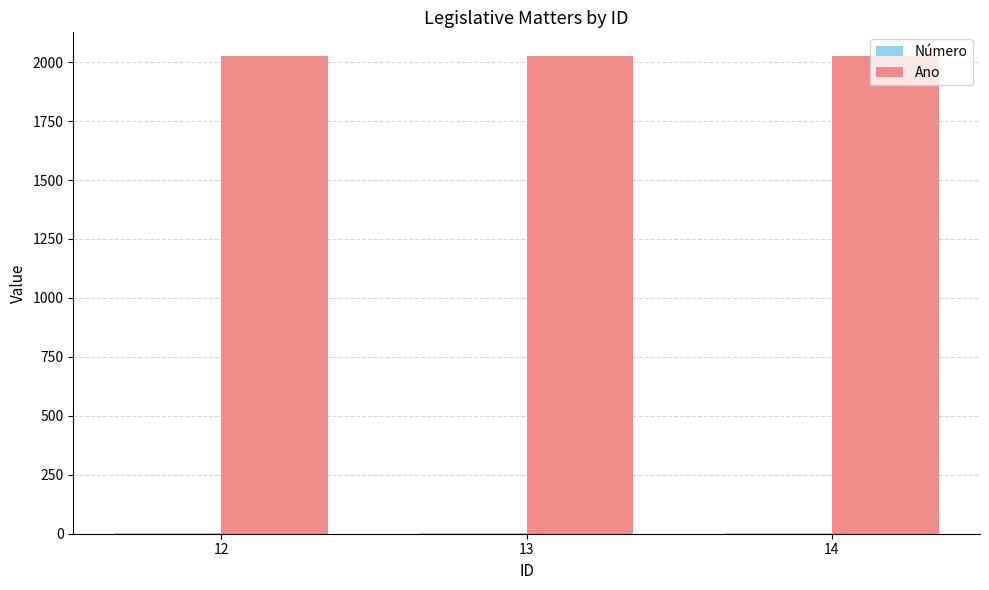

What is the total value across all series at 14?

2027